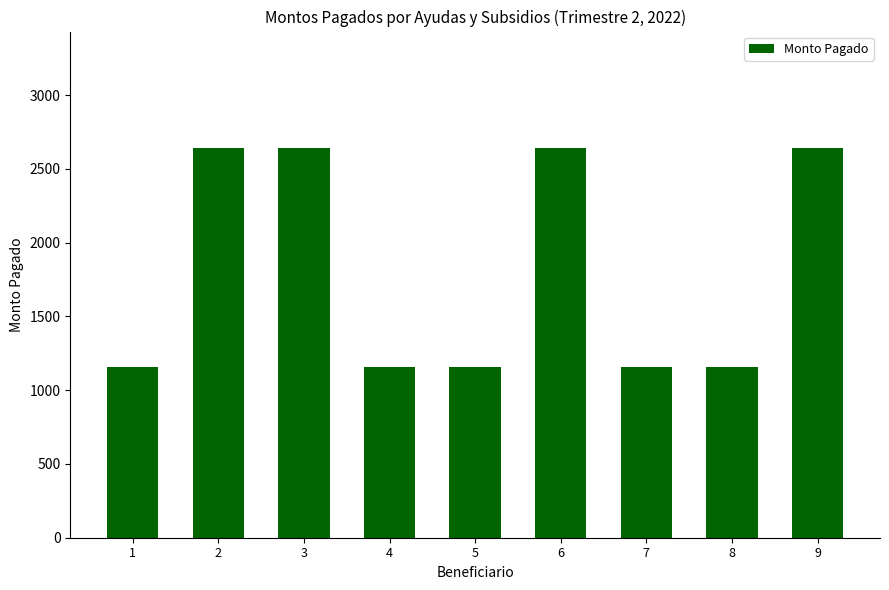

What is the greatest value displayed?

2639